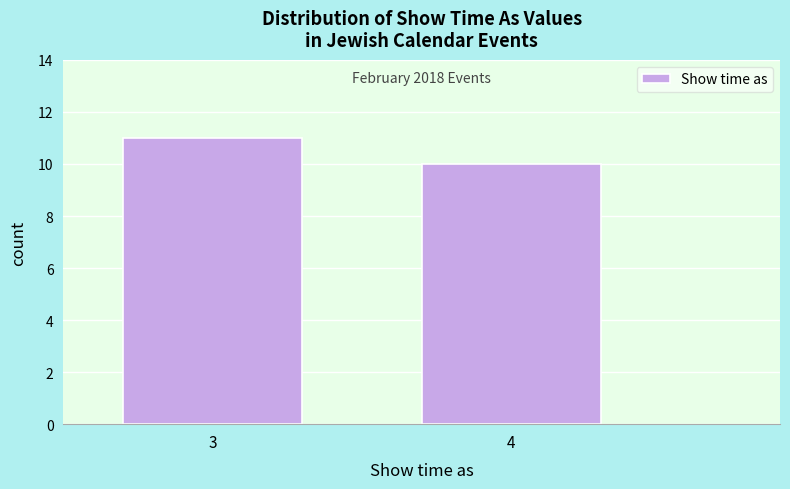

Reading right to left, extract all data points from this chart.

4=10	3=11